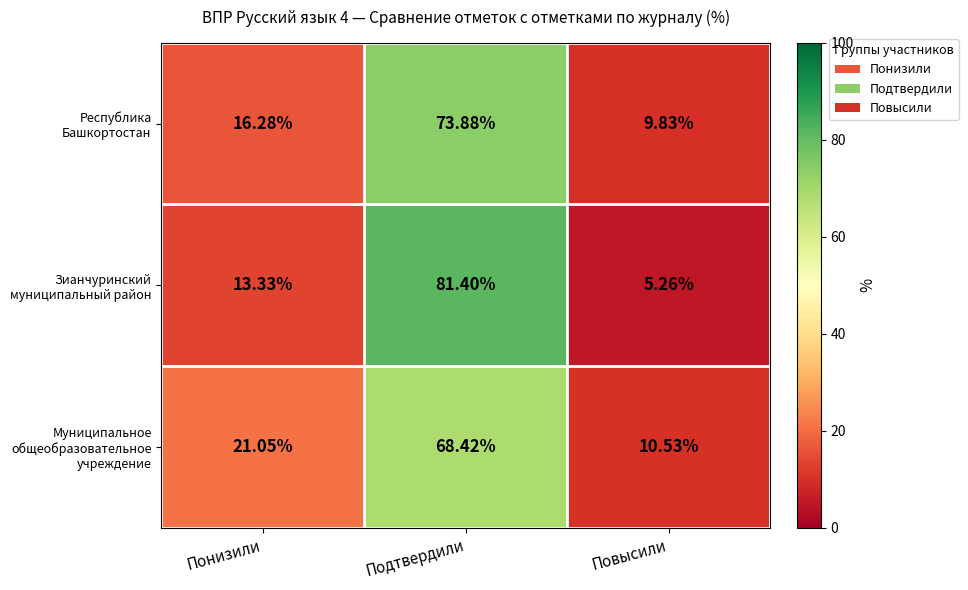

Rank the series by their maximum value, from lowest to highest.

Муниципальное общеобразовательное учреждение, Республика Башкортостан, Зианчуринский муниципальный район